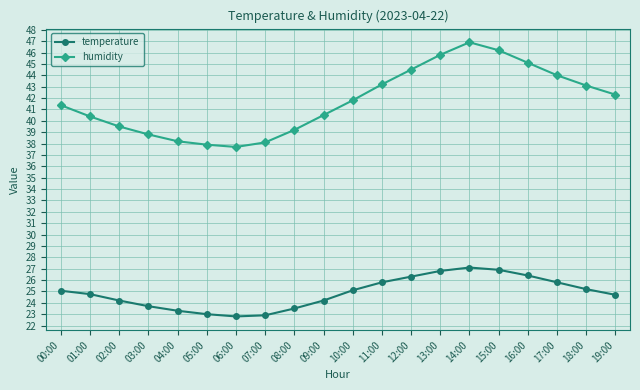

What is the highest value of the temperature series?

27.1